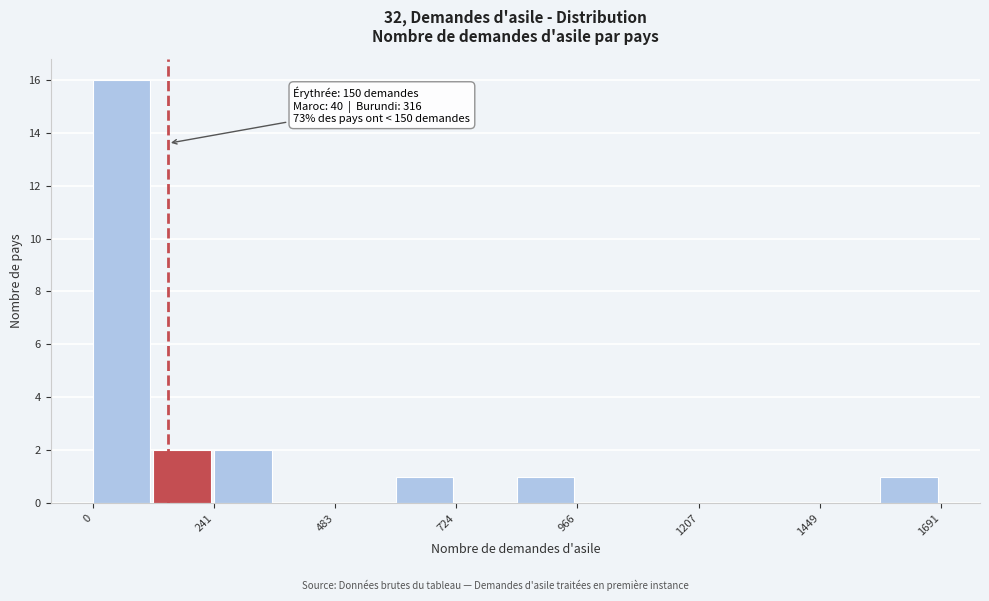

Read against the x-axis, roughly where is the centre of the tallest bar?

50